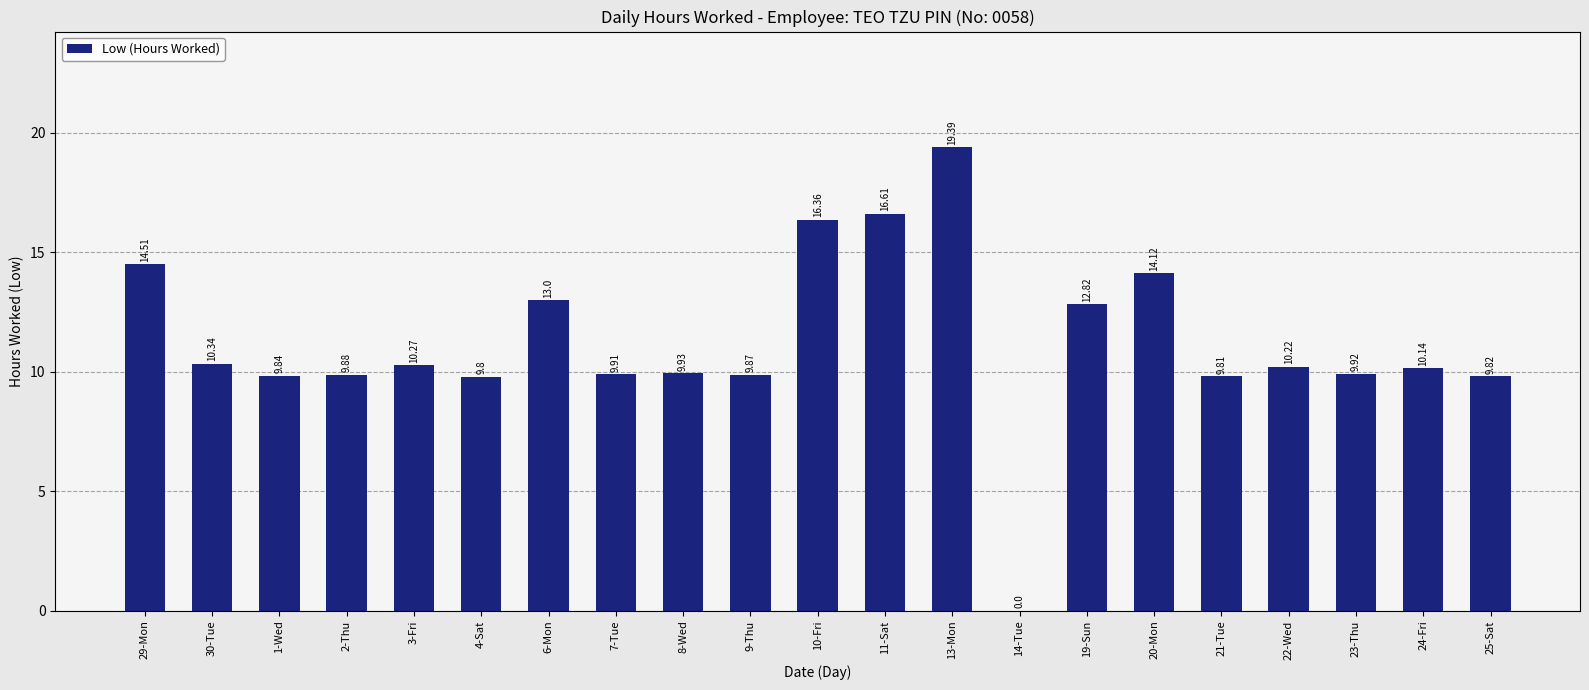

How many data points does each series have?

21